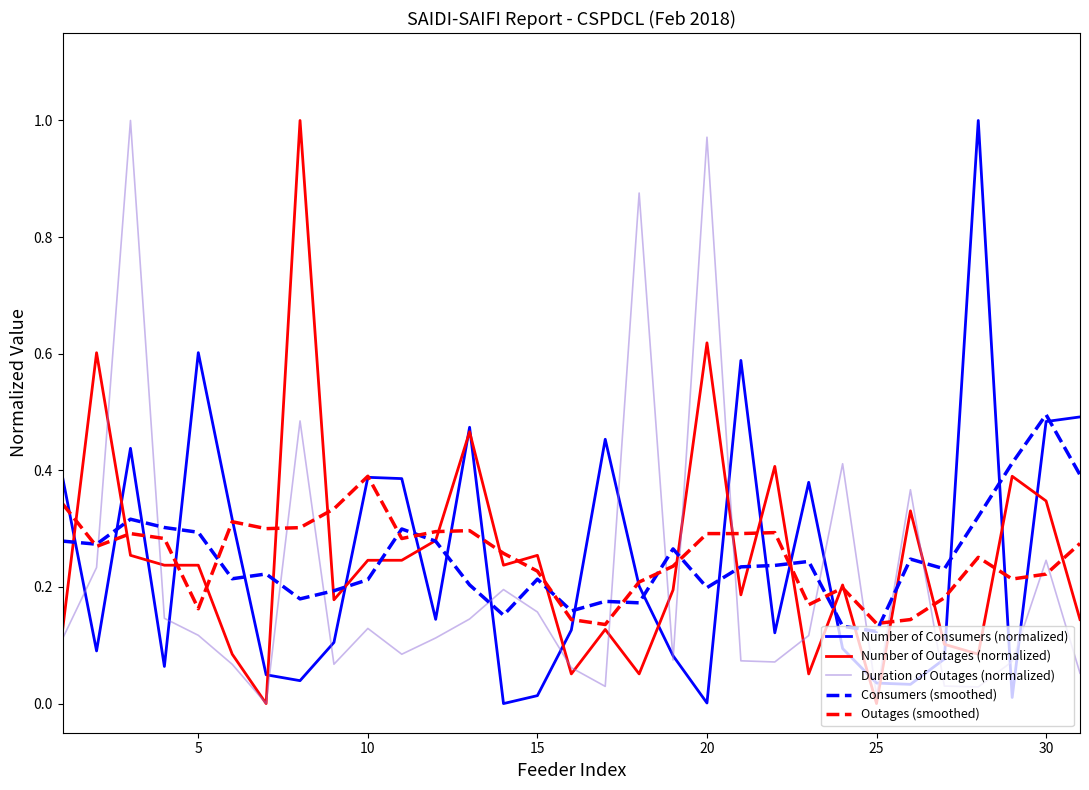

Is this an area chart (filled region under the line)?

No